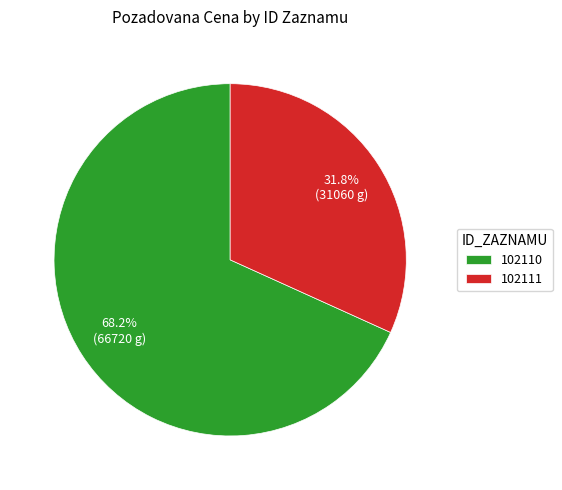

Which slice is the largest?

102110